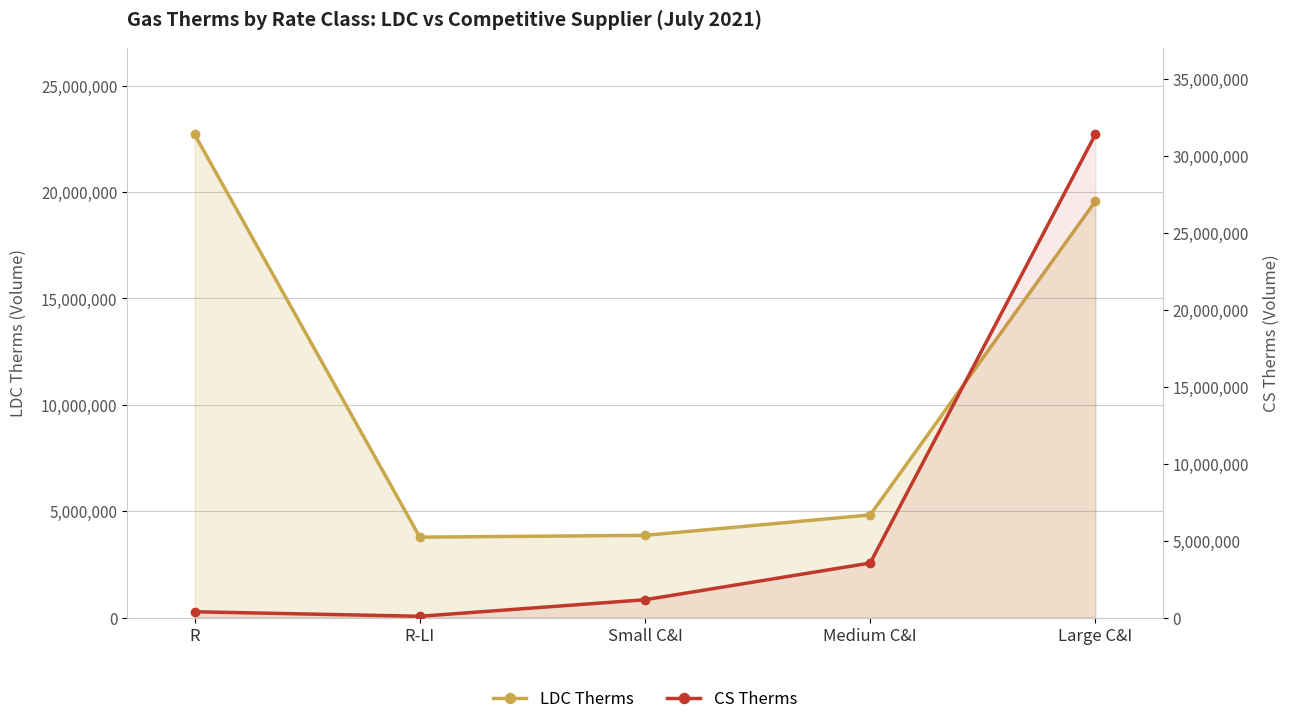

In LDC Therms, how many points are lower than both neighbors (excluding endpoints)?

1